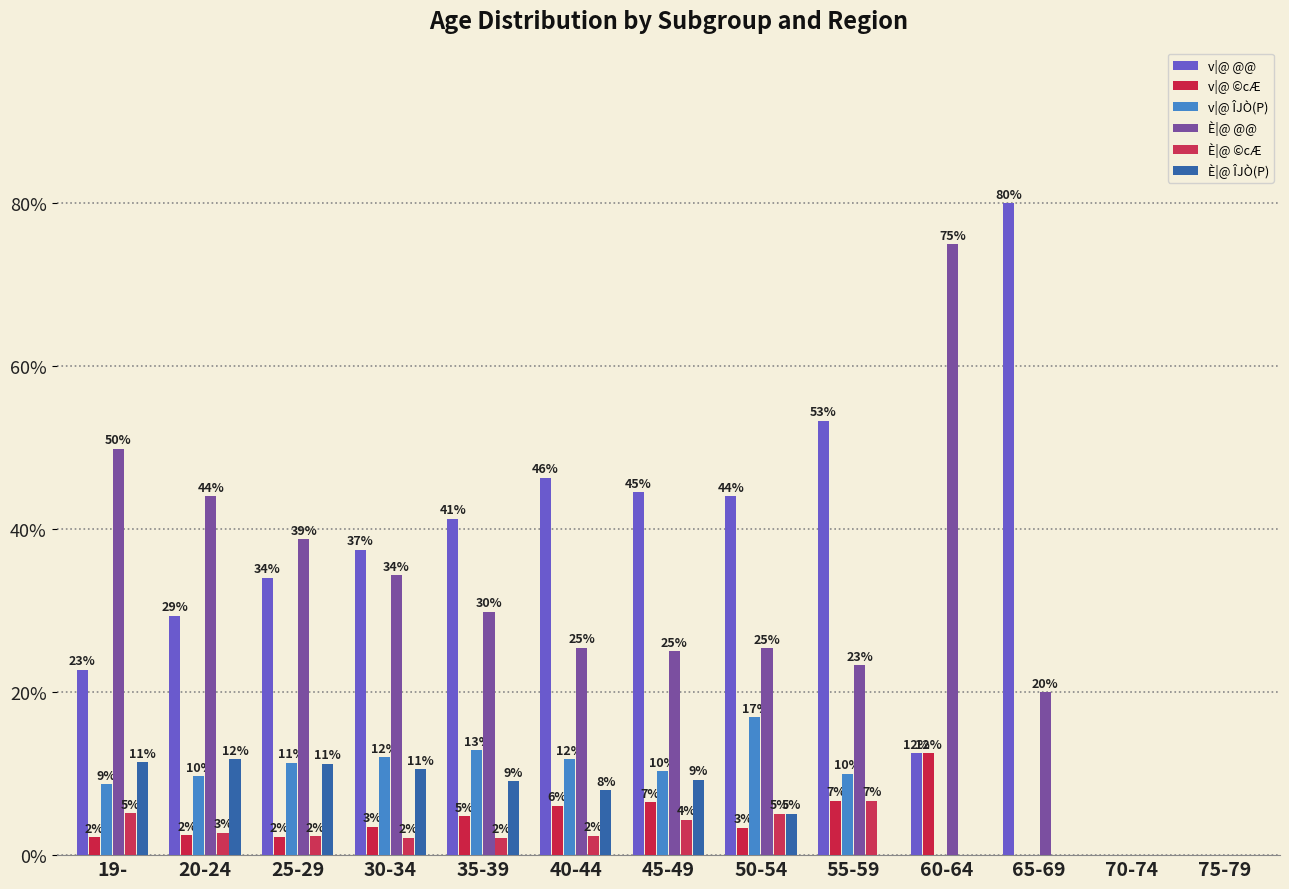

Are the bars horizontal?

No